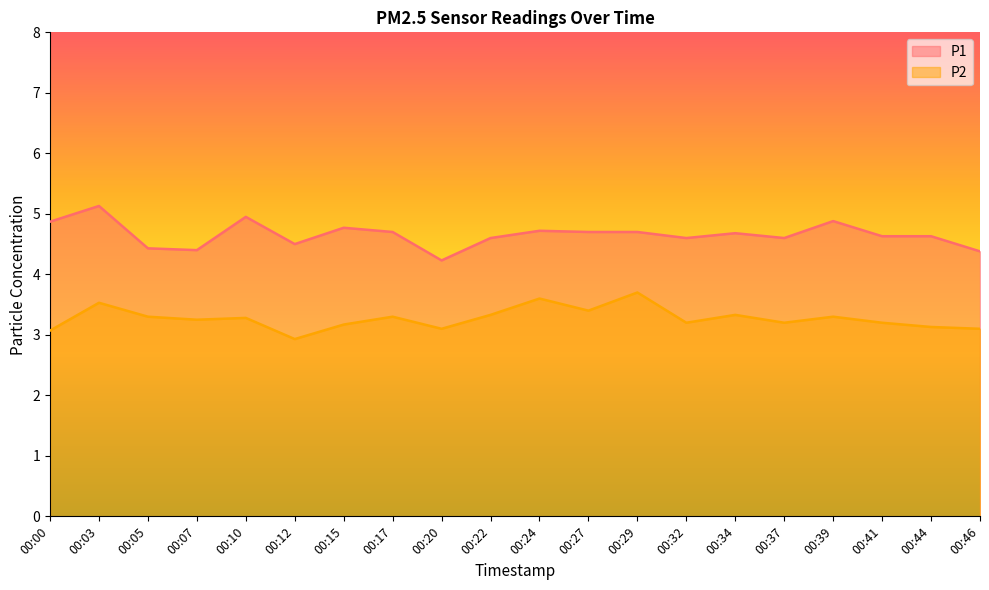

Rank the series at 00:00 from lowest to highest value.

P2, P1